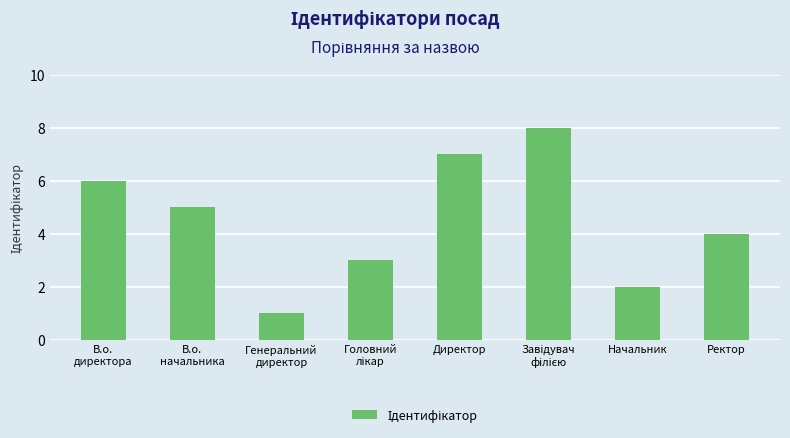

Reading left to right, transcribe all the data shown in this chart.

6	5	1	3	7	8	2	4